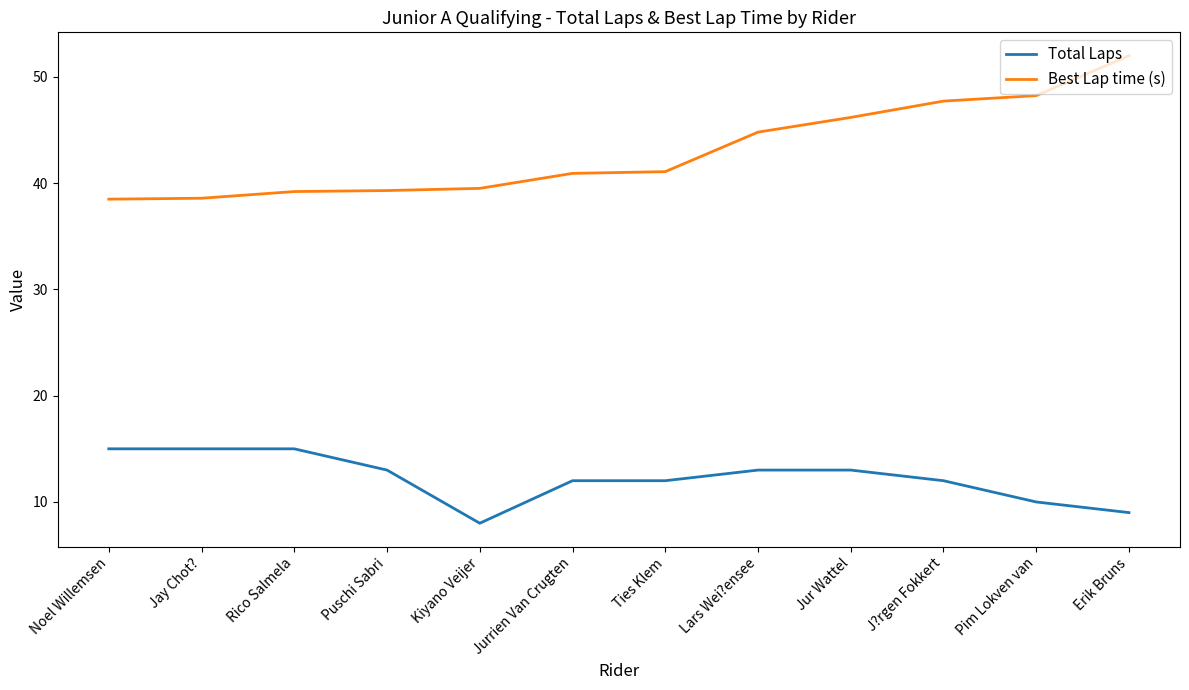

Which series has the widest spread of values?

Best Lap time (s)